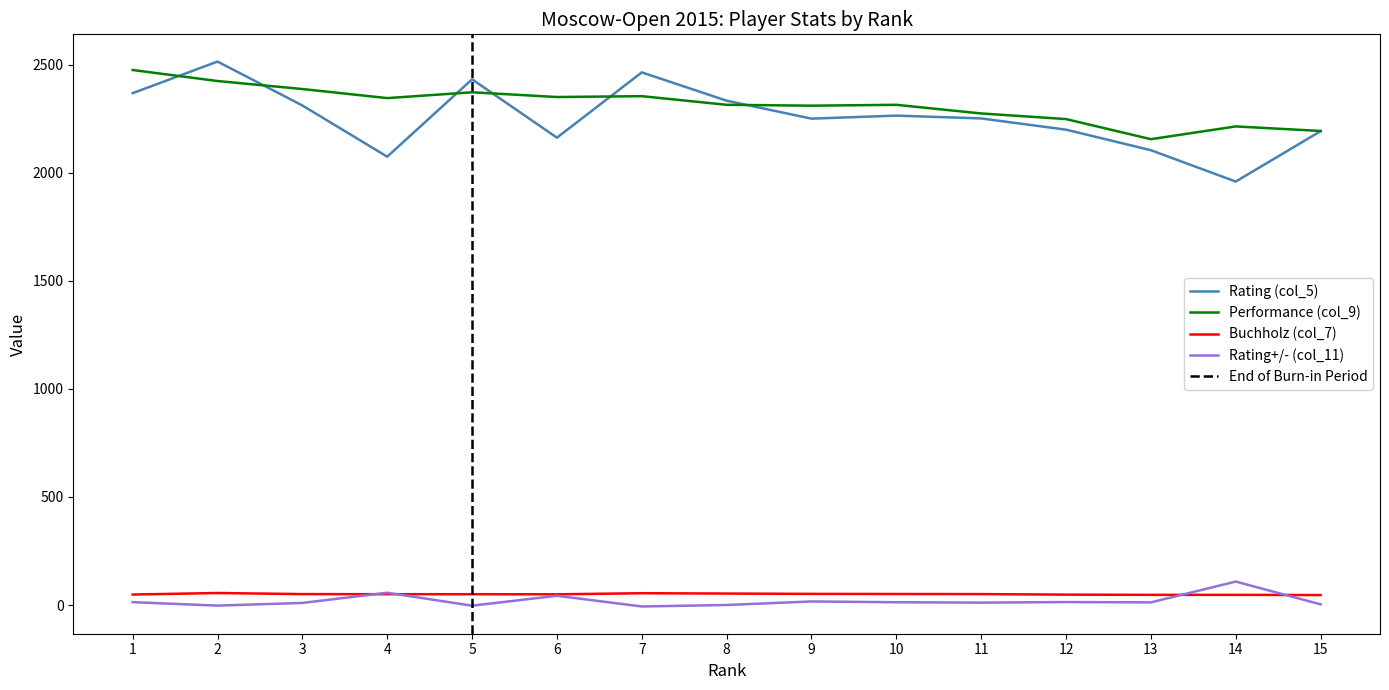

Between which two adjacent categories do Performance (col_9) and Rating (col_5) first intersect?

1 and 2